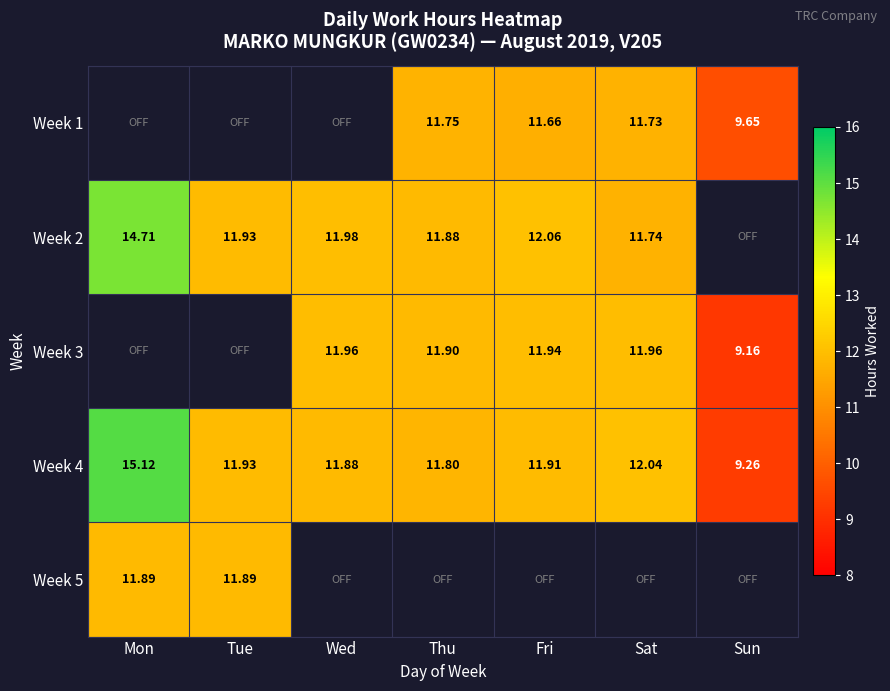

Where is Week 4 nearest to the value 12?

Sat